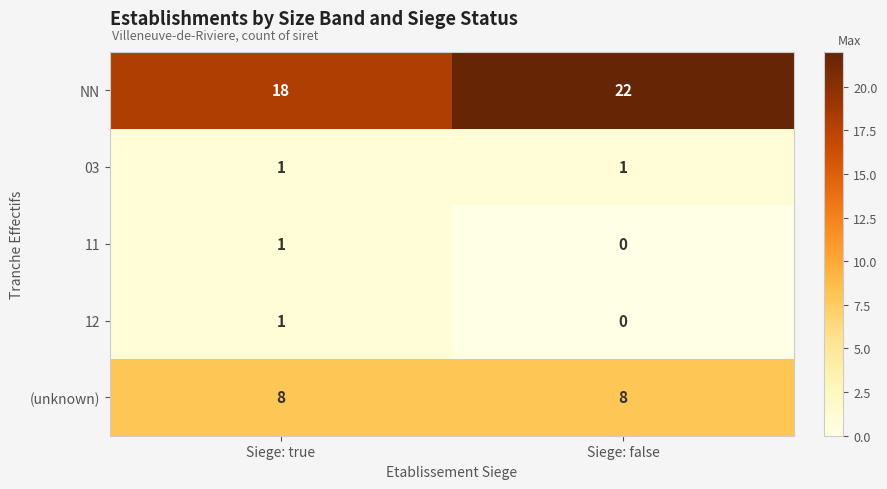

What is the sum of all NN values?

40